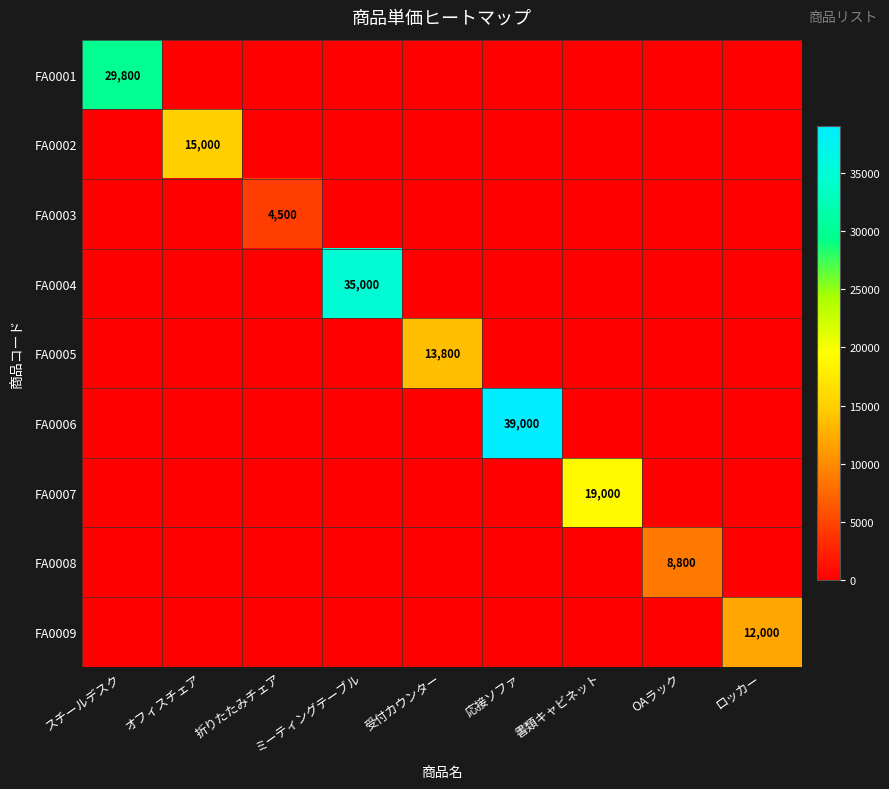

At how many categories does at least one series exceed 19644?

3